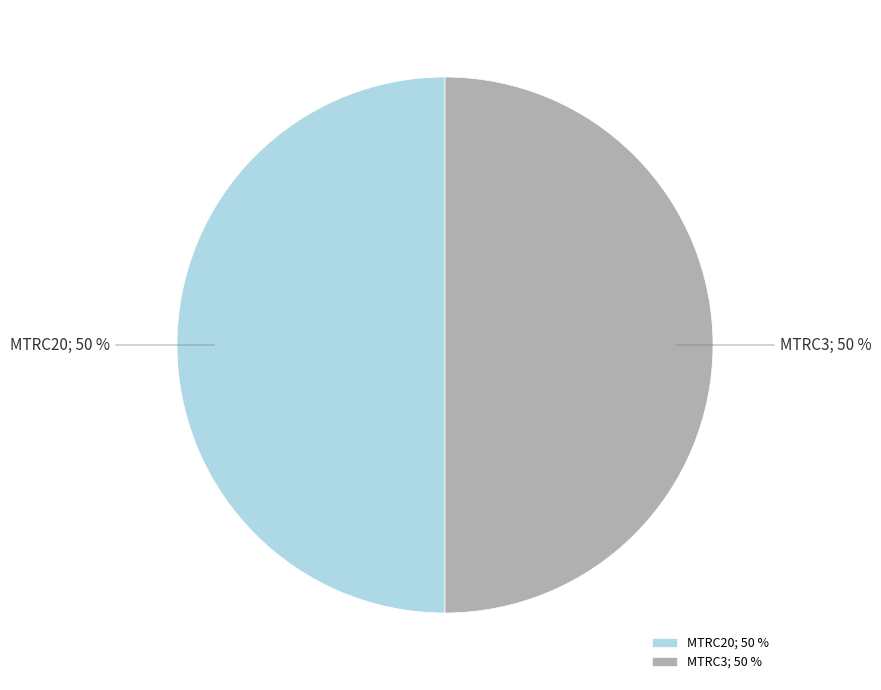

True or false: MTRC20; 50 % accounts for 50% of the total.

True